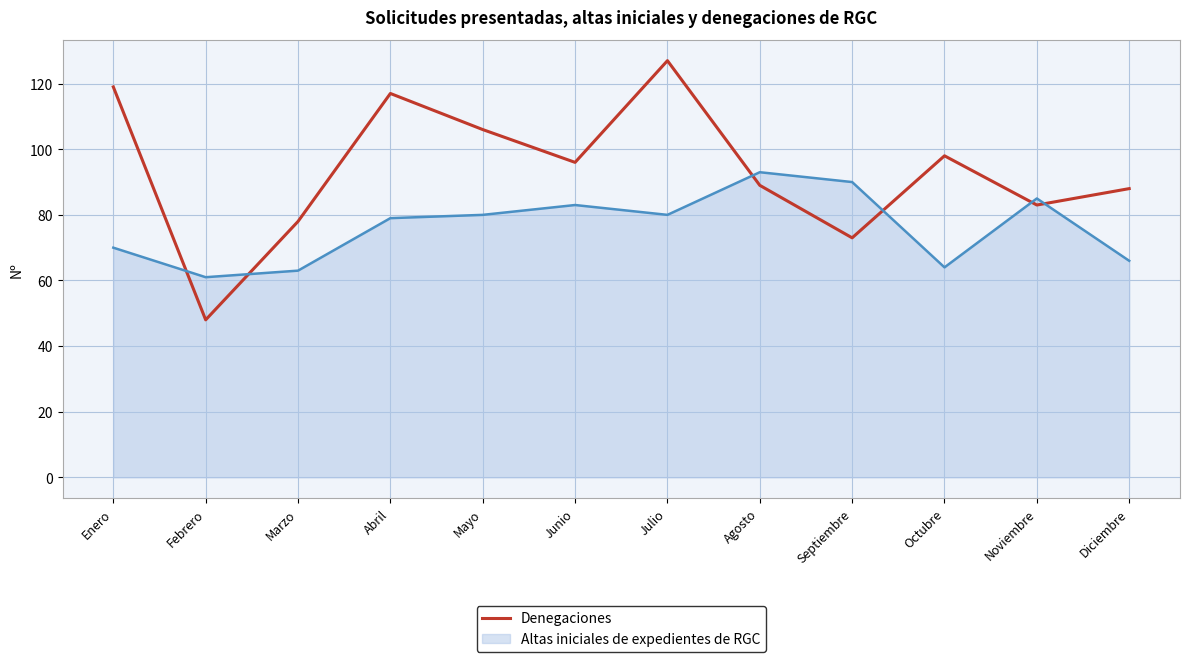

What is the spread (max minus min) of values at Mayo?

26